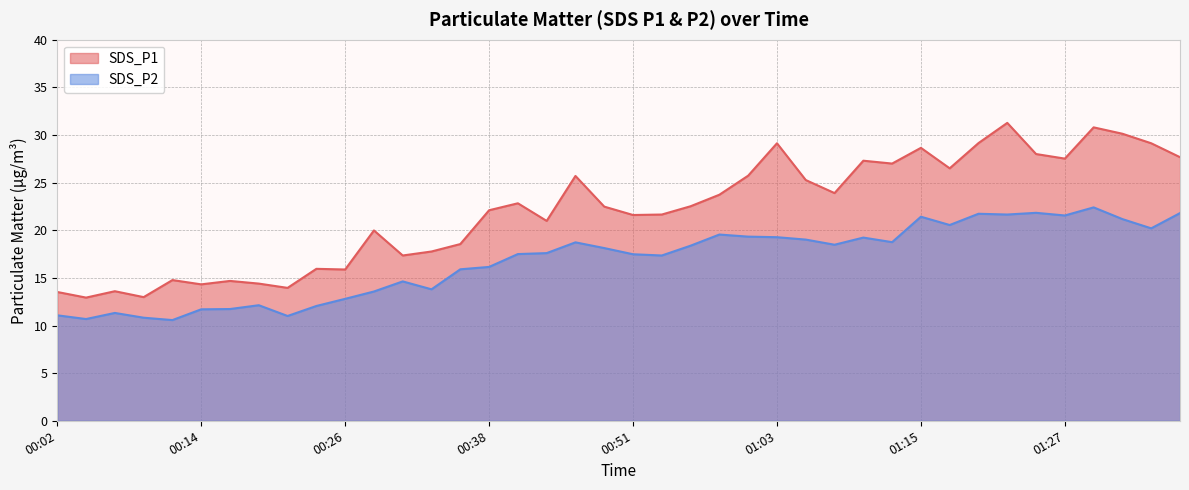

Reading right to left, extract all data points from this chart.

SDS_P1: 01:37=27.7	01:35=29.1	01:32=30.1	01:30=30.8	01:27=27.5	01:25=28.0	01:22=31.3	01:20=29.1	01:18=26.5	01:15=28.6	01:13=27.0	01:10=27.3	01:08=23.9	01:05=25.3	01:03=29.1	01:00=25.7	00:58=23.7	00:55=22.5	00:53=21.6	00:51=21.6	00:48=22.5	00:46=25.7	00:43=21.0	00:41=22.8	00:38=22.1	00:36=18.6	00:34=17.8	00:31=17.4	00:29=20.0	00:26=15.9	00:24=15.9	00:21=13.9	00:19=14.4	00:17=14.7	00:14=14.3	00:12=14.8	00:09=13.0	00:07=13.6	00:04=12.9	00:02=13.5
SDS_P2: 01:37=21.8	01:35=20.2	01:32=21.2	01:30=22.4	01:27=21.6	01:25=21.8	01:22=21.6	01:20=21.7	01:18=20.6	01:15=21.4	01:13=18.8	01:10=19.2	01:08=18.5	01:05=19.0	01:03=19.3	01:00=19.3	00:58=19.6	00:55=18.4	00:53=17.4	00:51=17.5	00:48=18.1	00:46=18.7	00:43=17.6	00:41=17.5	00:38=16.1	00:36=15.9	00:34=13.8	00:31=14.6	00:29=13.6	00:26=12.8	00:24=12.1	00:21=11.0	00:19=12.1	00:17=11.7	00:14=11.7	00:12=10.6	00:09=10.8	00:07=11.3	00:04=10.7	00:02=11.1